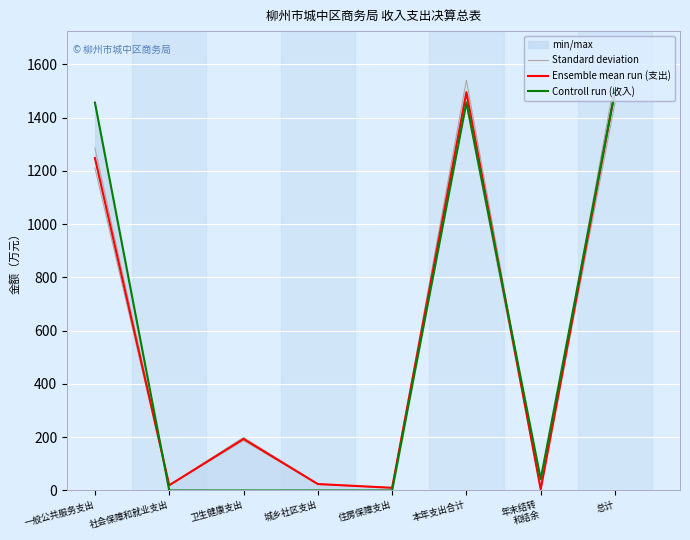

How many data points in Controll run (收入) are less than 42?

4